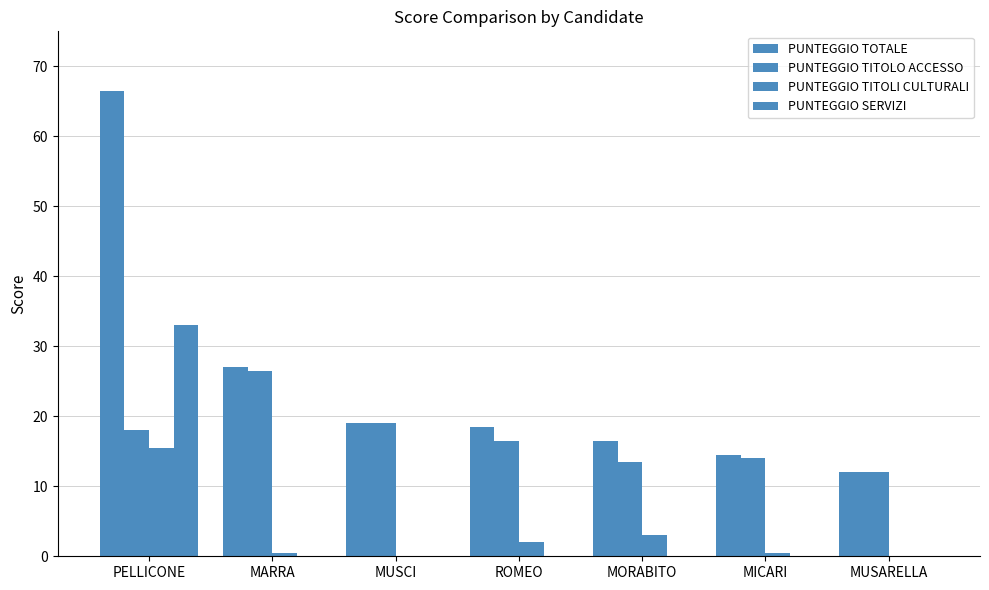

How many groups of bars are there?

7